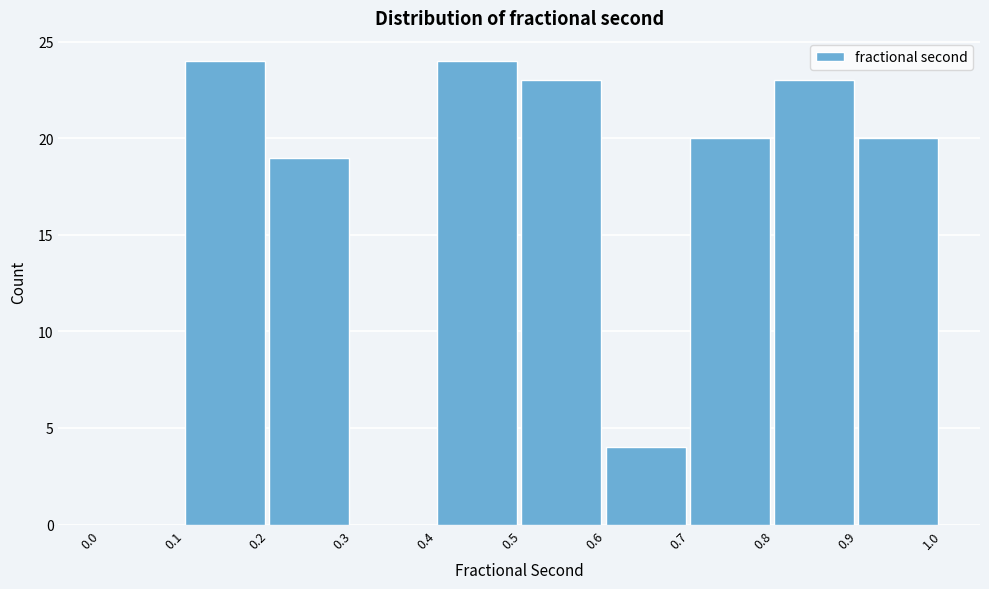

Reading left to right, transcribe this chart: for each bar, give the range it covers on the x-axis and its height. The values are not printed on the chart, so give them approximately, as read against the axis.

0.0 to 0.1: 0
0.1 to 0.2: 24
0.2 to 0.3: 19
0.3 to 0.4: 0
0.4 to 0.5: 24
0.5 to 0.6: 23
0.6 to 0.7: 4
0.7 to 0.8: 20
0.8 to 0.9: 23
0.9 to 1.0: 20